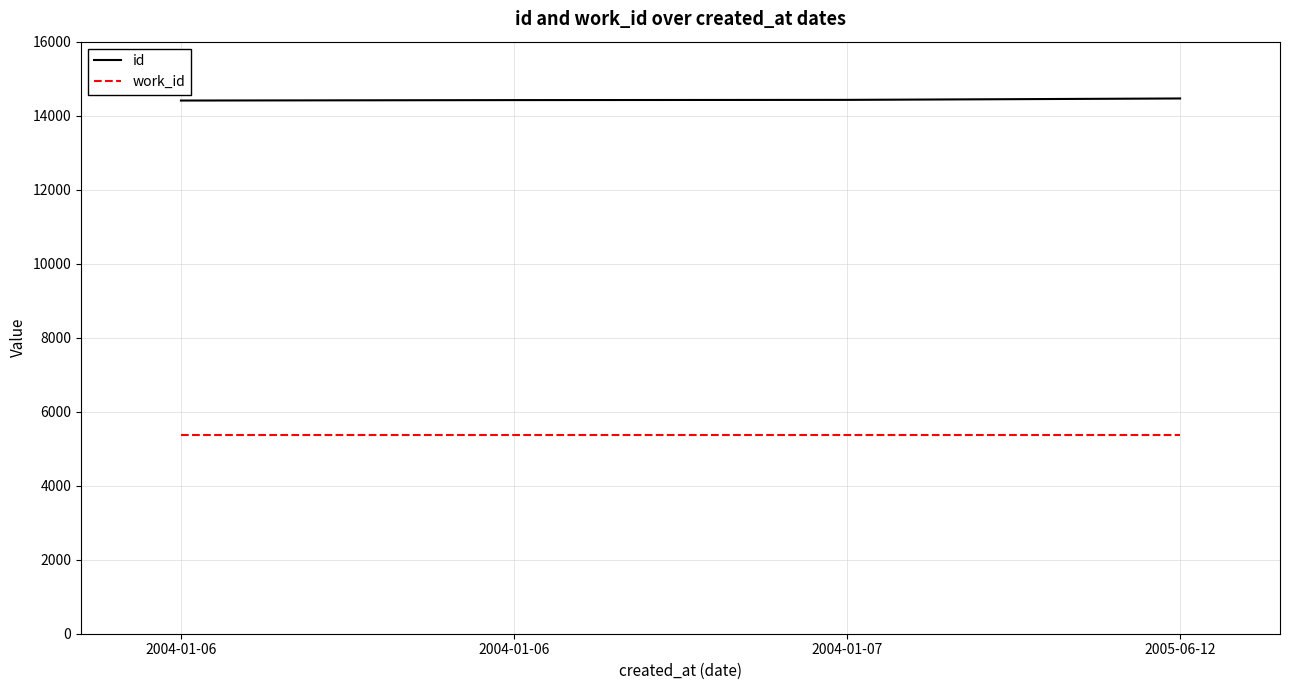

At 2004-01-06, list the series in order from smallest to largest.

work_id, id